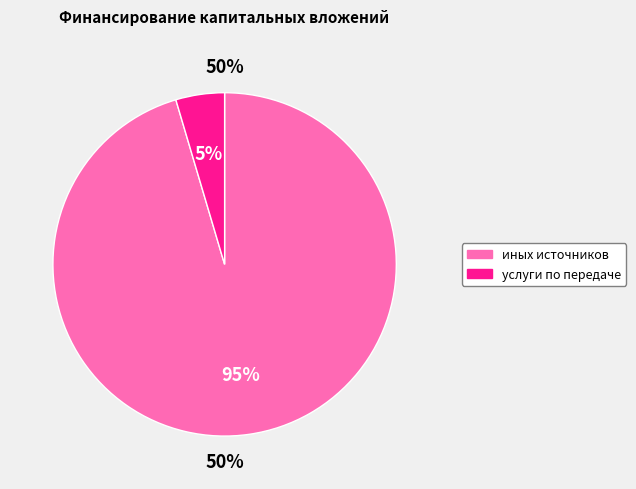

To the nearest percent, what percentage of the pie is иных источников финансирования?

95%